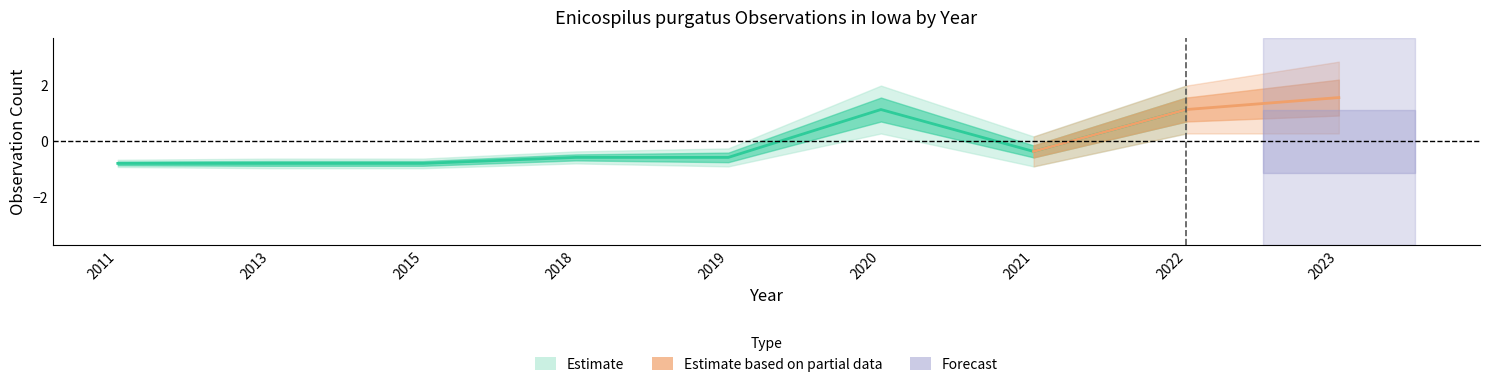

What is the greatest value displayed?

1.1